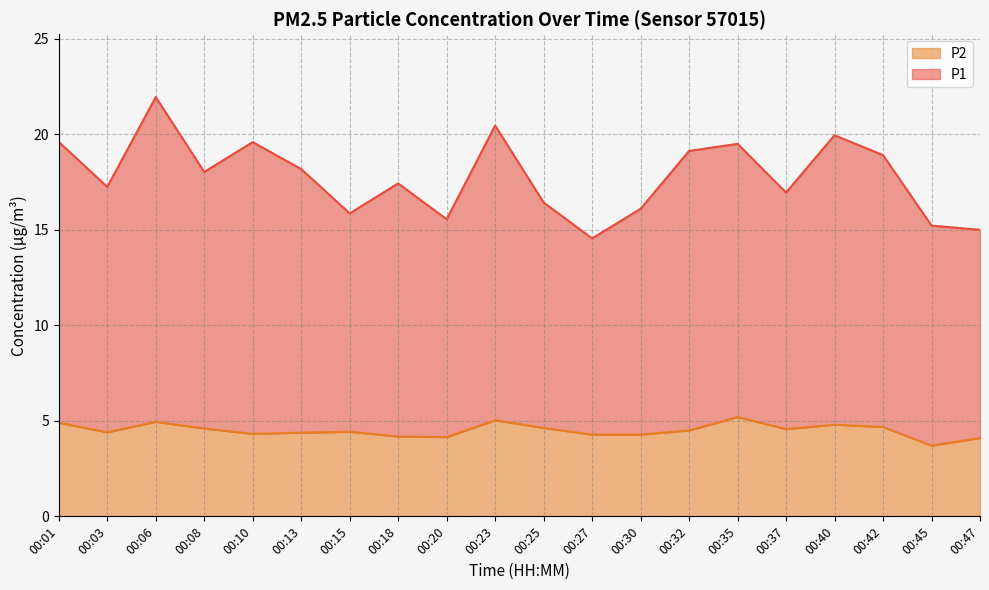

Reading right to left, transcribe all the data shown in this chart.

P1: 15.0	15.2	18.9	19.9	17.0	19.5	19.1	16.1	14.6	16.4	20.5	15.6	17.4	15.9	18.2	19.6	18.0	21.9	17.2	19.6
P2: 4.1	3.7	4.7	4.8	4.6	5.2	4.5	4.3	4.3	4.6	5.0	4.2	4.2	4.4	4.4	4.3	4.6	5.0	4.4	4.9